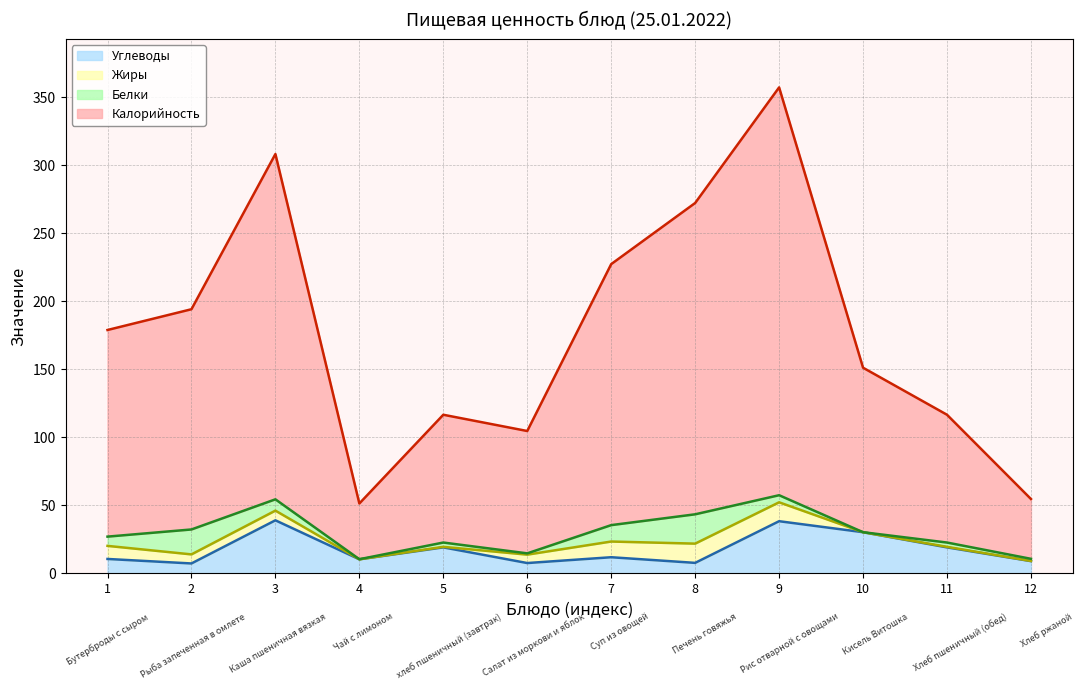

At which category is the sum across all series the highest?

9